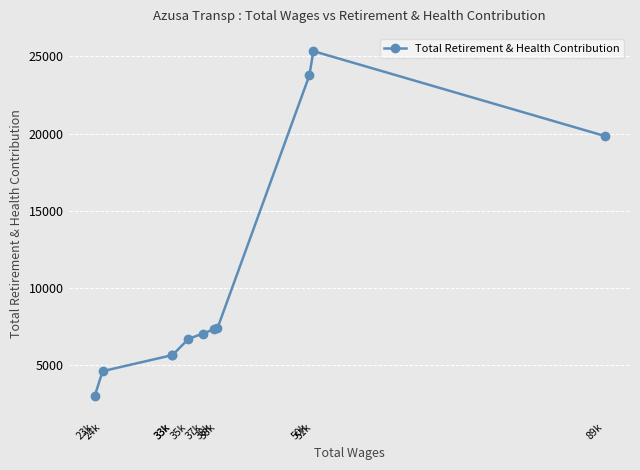

What is the label of the 6th point from the right?

37k